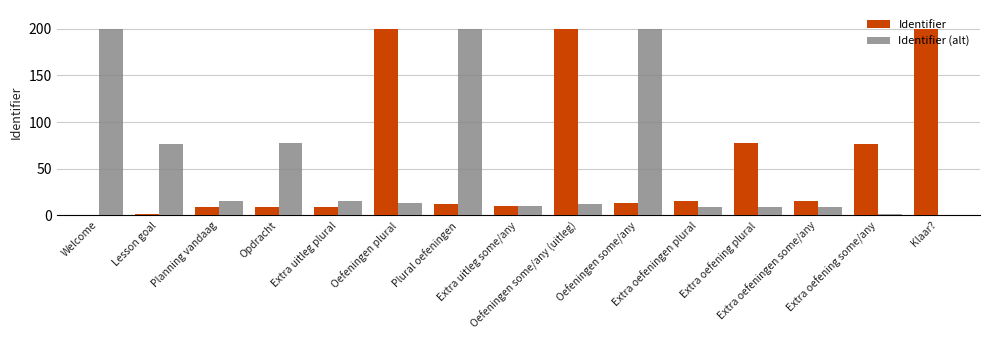

How many data points does each series have?

15